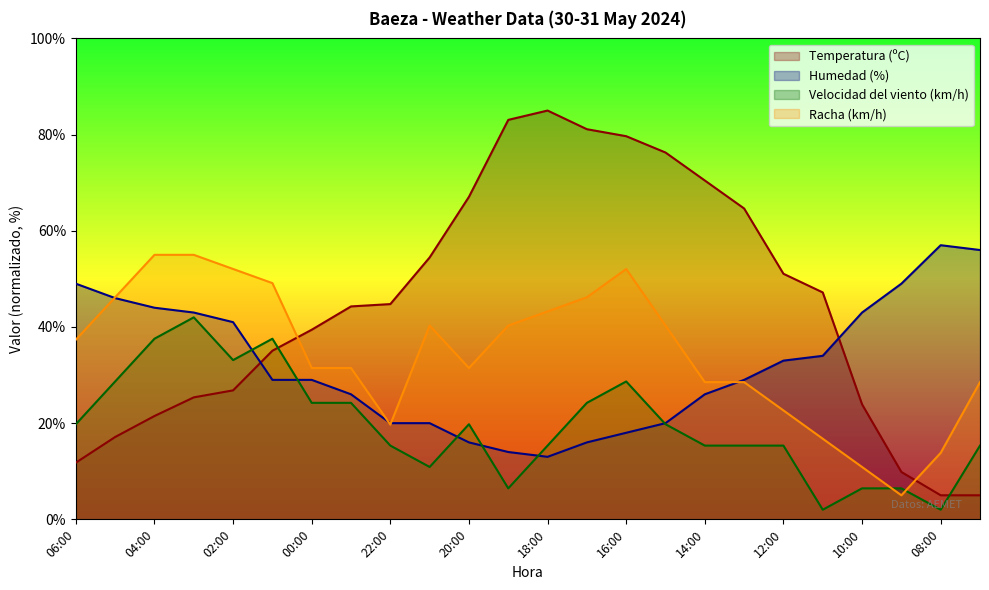

What is the sum of all Velocidad del viento (km/h) values?

465.8